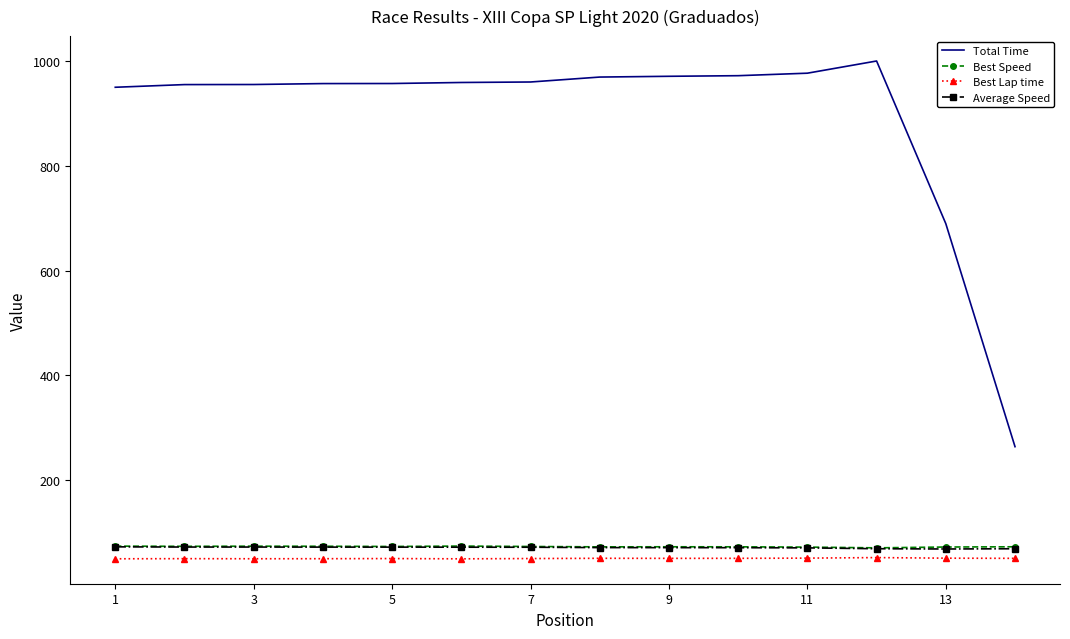

True or false: Best Speed and Total Time intersect in this chart.

False